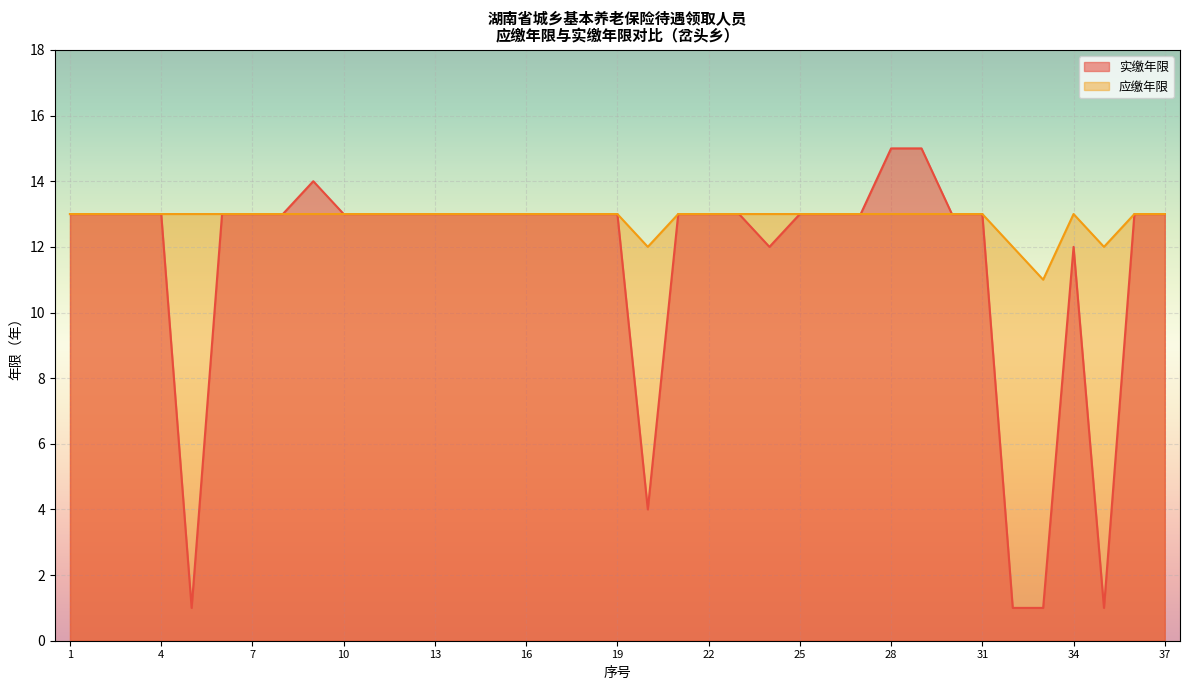

The value of 实缴年限 at 17 is 19. True or false?

False